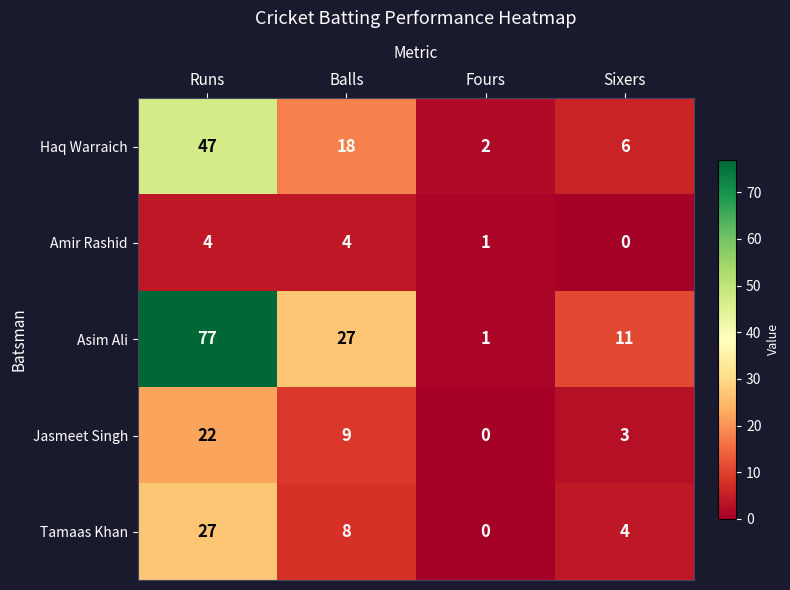

What is the maximum value for Amir Rashid?

4